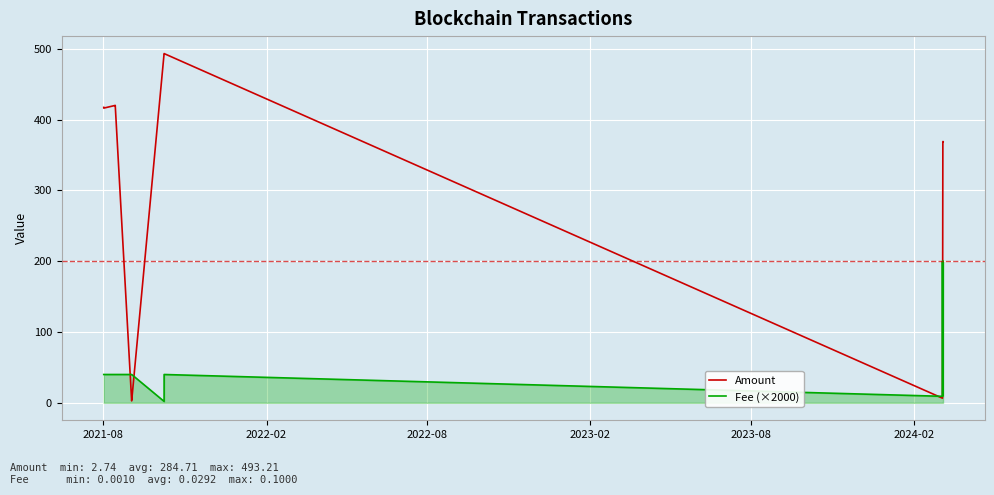

What is the maximum value for Fee (×2000)?

200.0